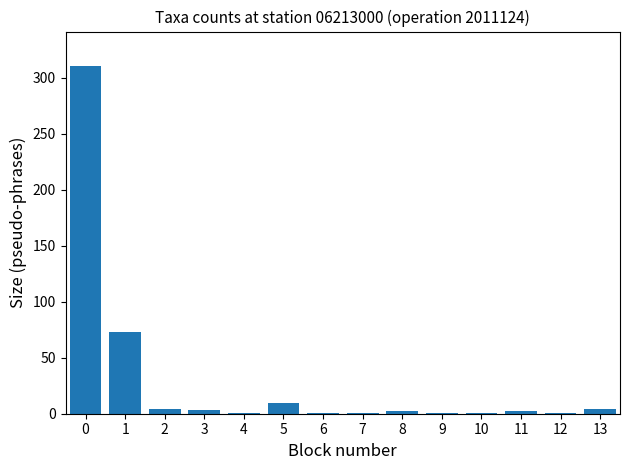

What is the sum of all values?

414